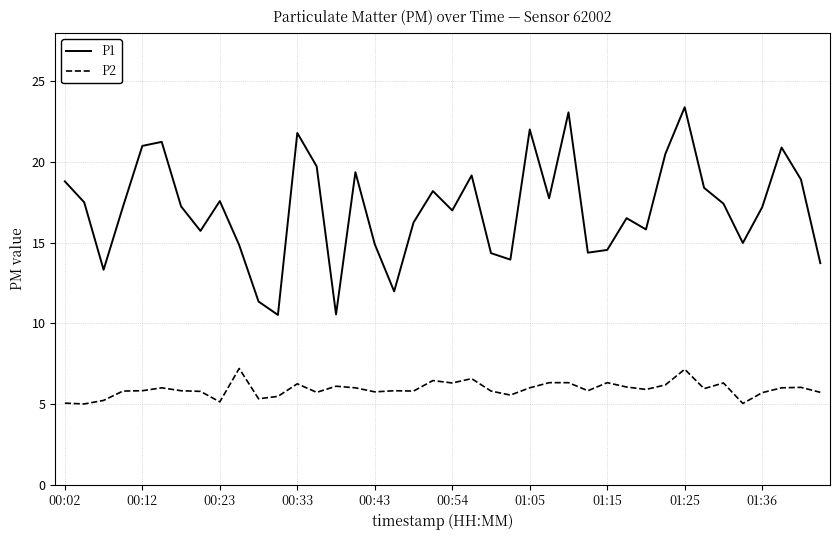

List the series in order of their peak value, highest first.

P1, P2